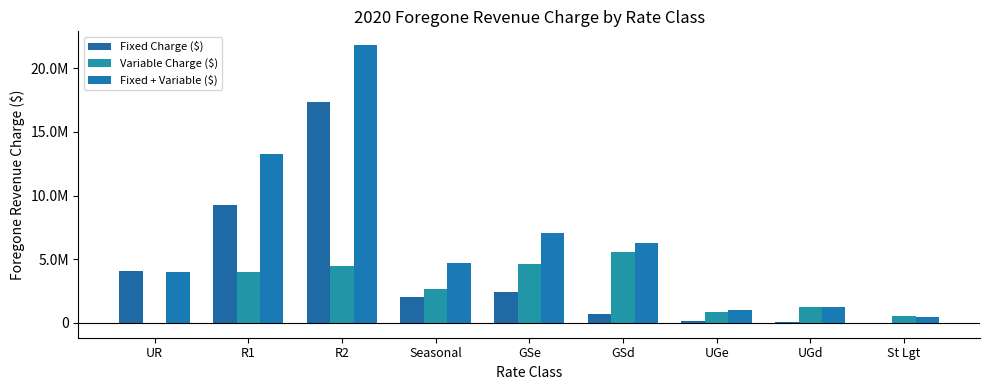

Which category has the highest value in the Fixed Charge ($) series?

R2